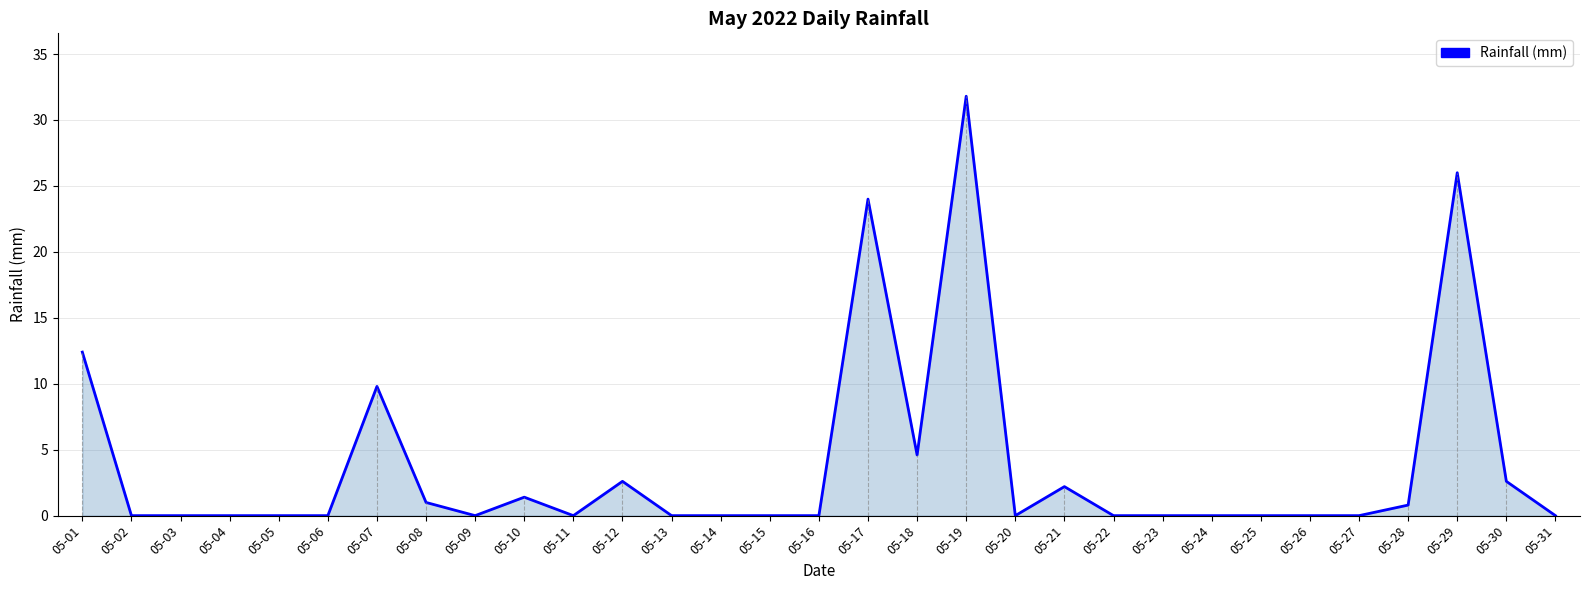

Is it true that the value at 05-13 is -9.9?

False